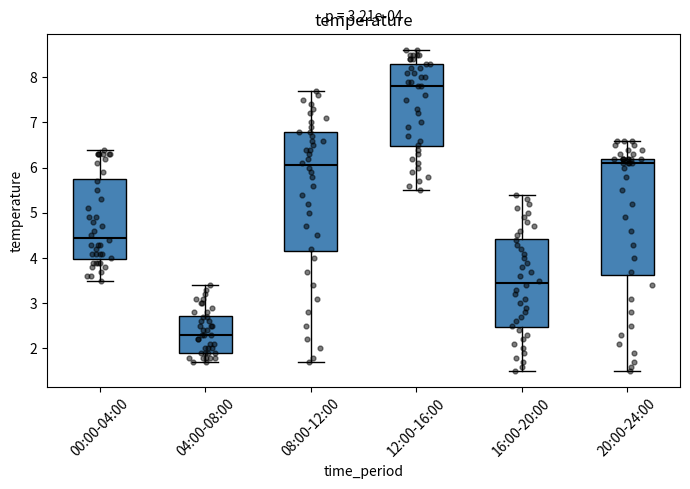

Which box has the highest median line?

12:00-16:00